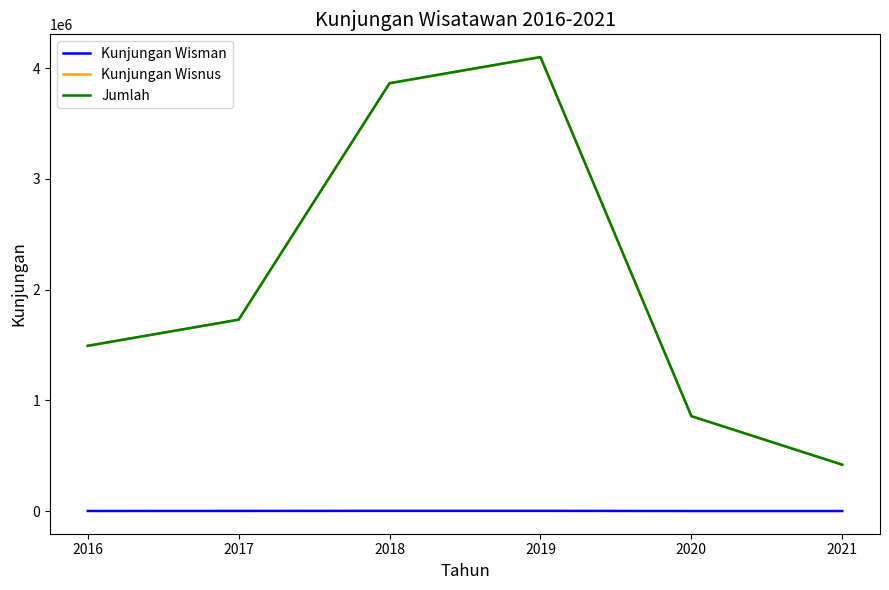

The value of Kunjungan Wisnus at 2021 is 658750. True or false?

False